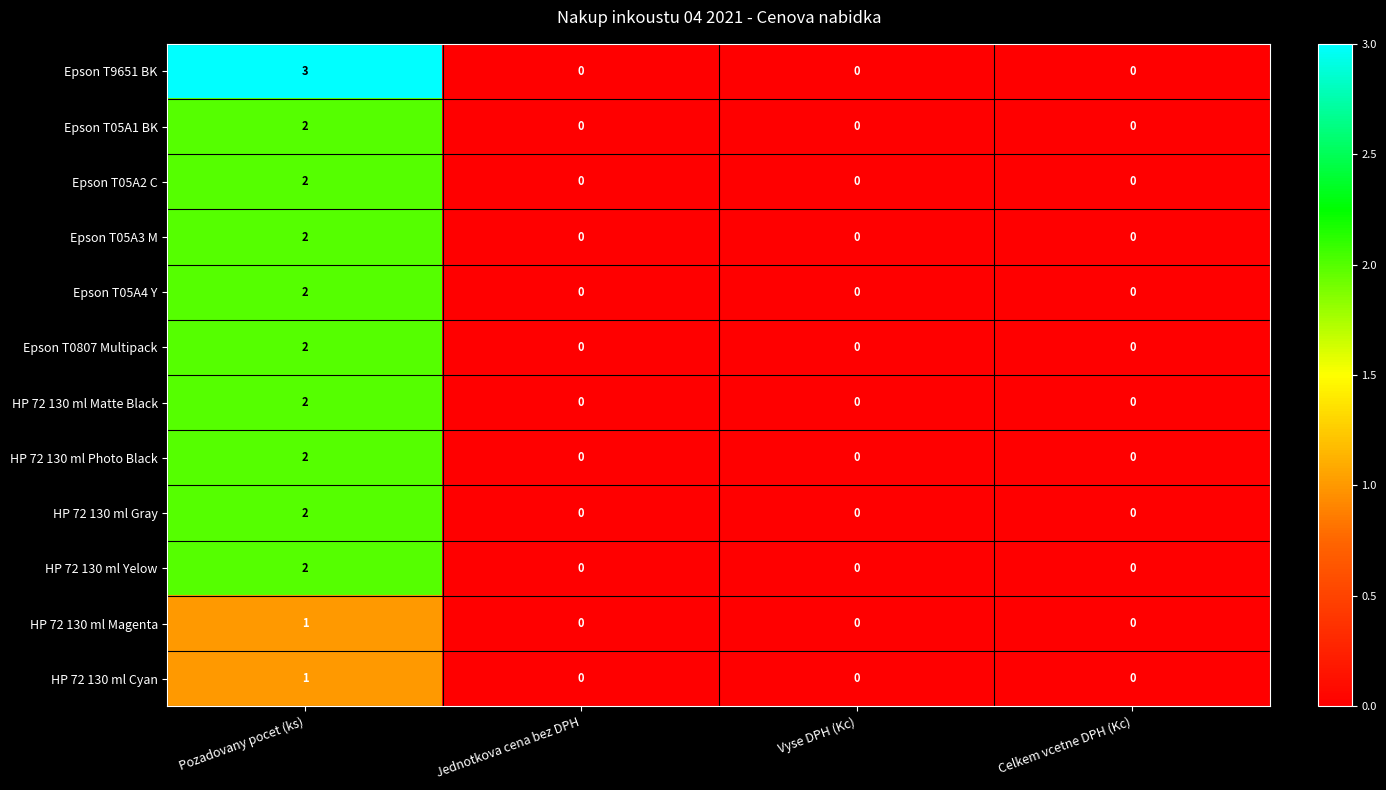

At which label does HP 72 130 ml Magenta reach its peak?

Pozadovany pocet (ks)